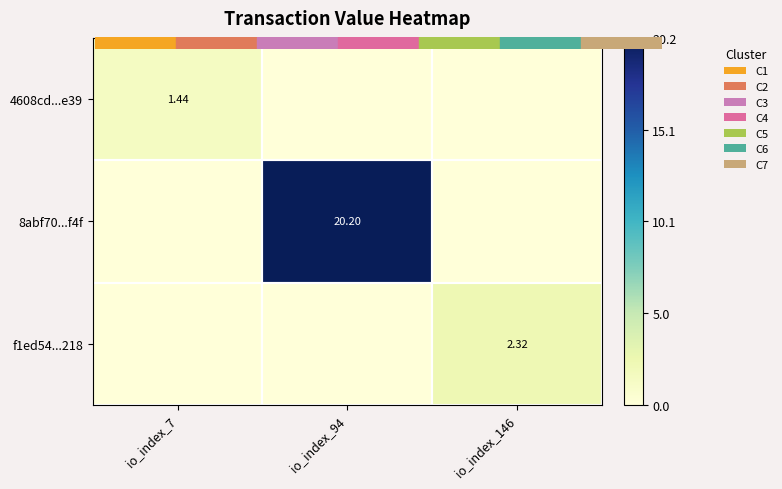

Count the 4608cd...e39 values in the range 0 to 1.

2